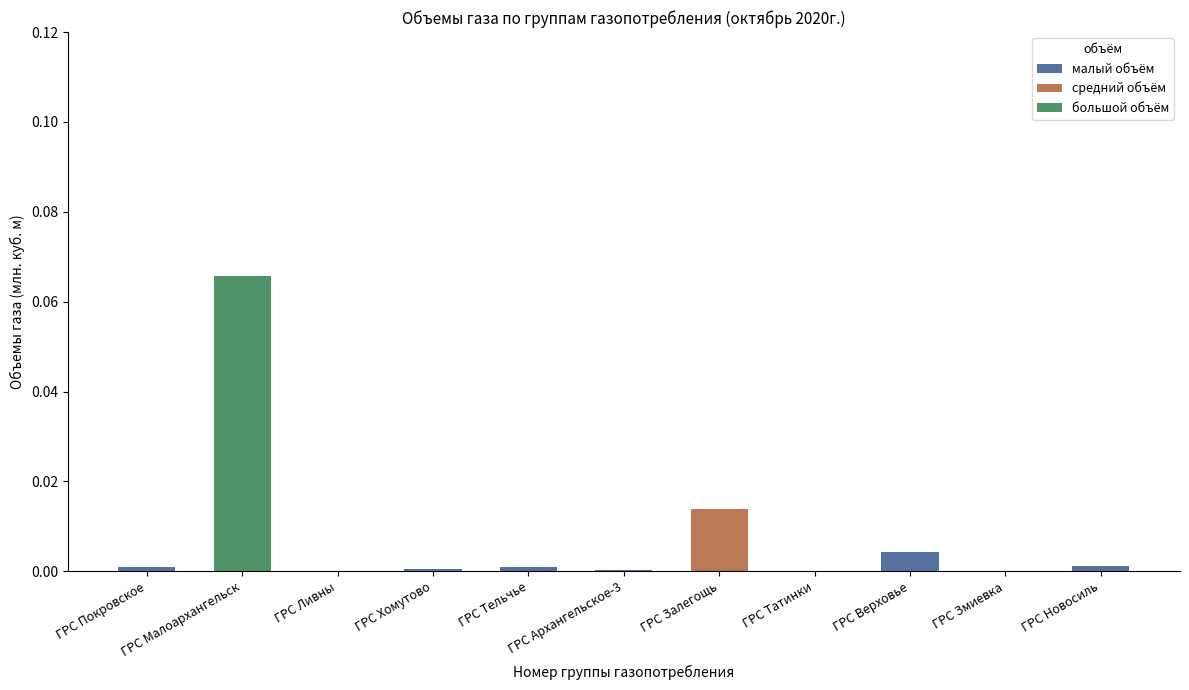

At which label does малый объём reach its peak?

ГРС Верховье